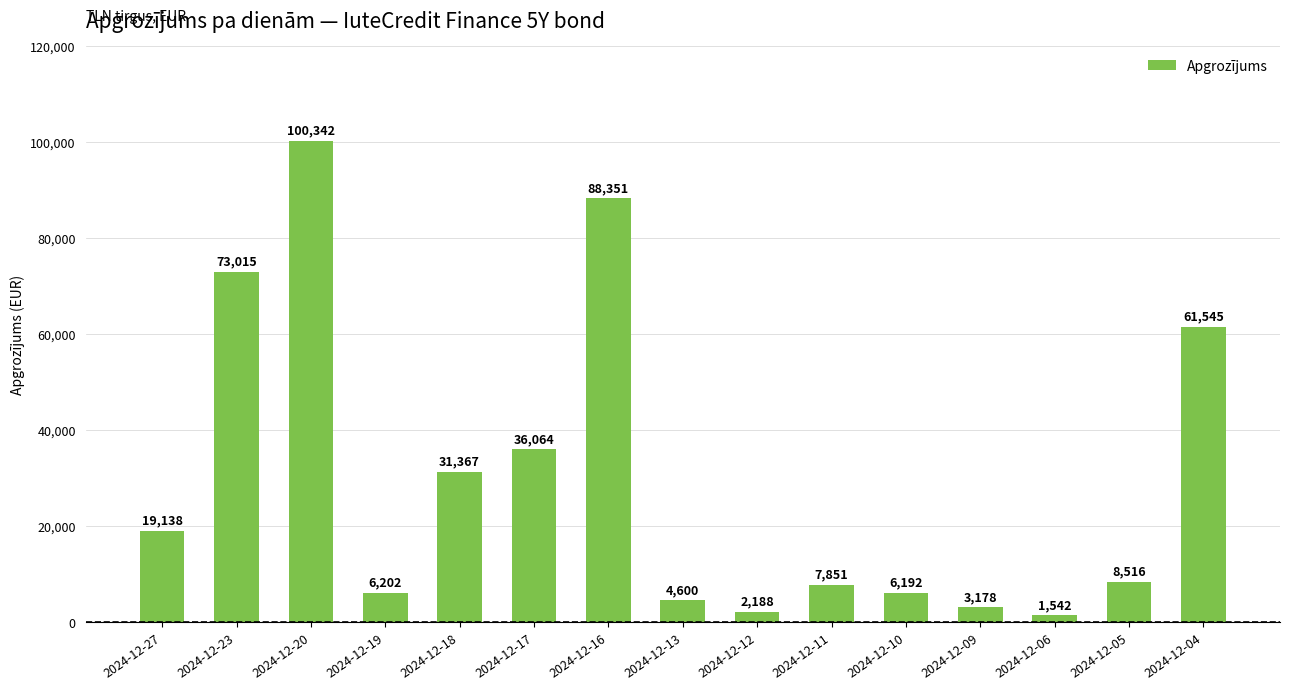

What is the difference between the maximum and minimum values?

98800.7